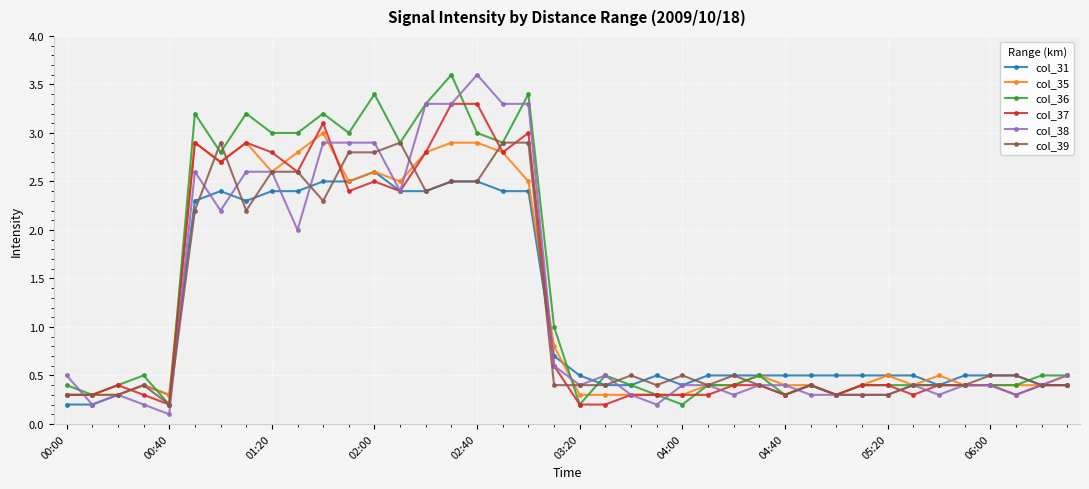

What is the value of the col_37 point at the 14th from the left?

2.4